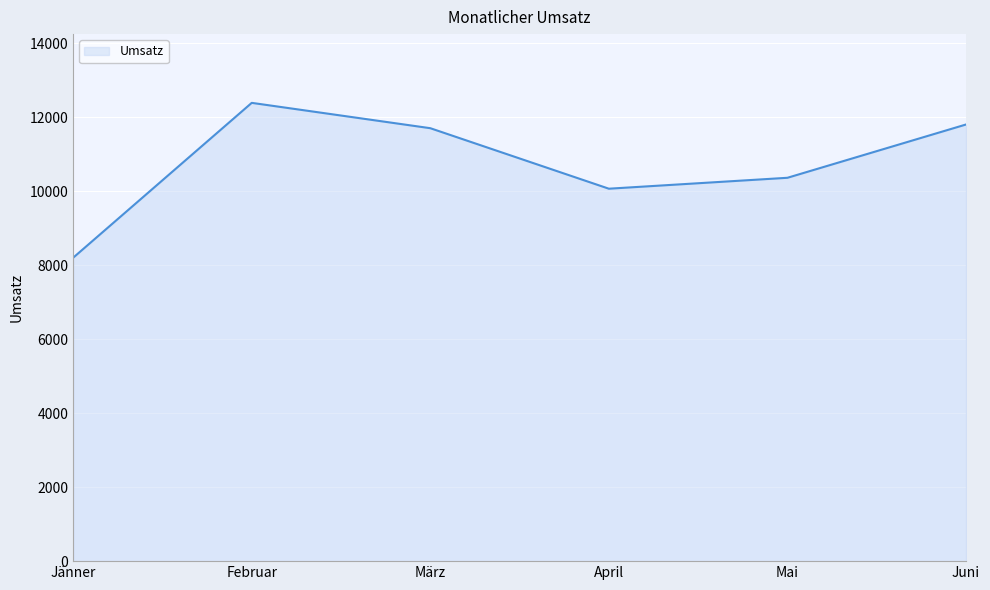

What is the difference between the maximum and minimum values?

4185